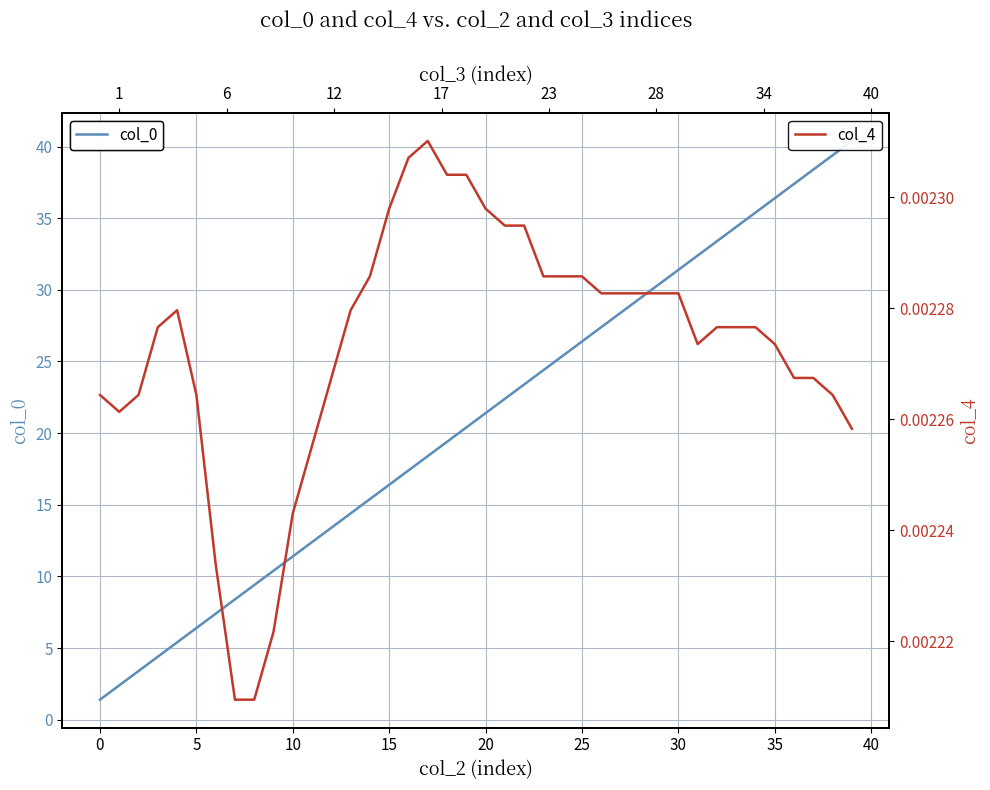

How many lines are shown in the chart?

2